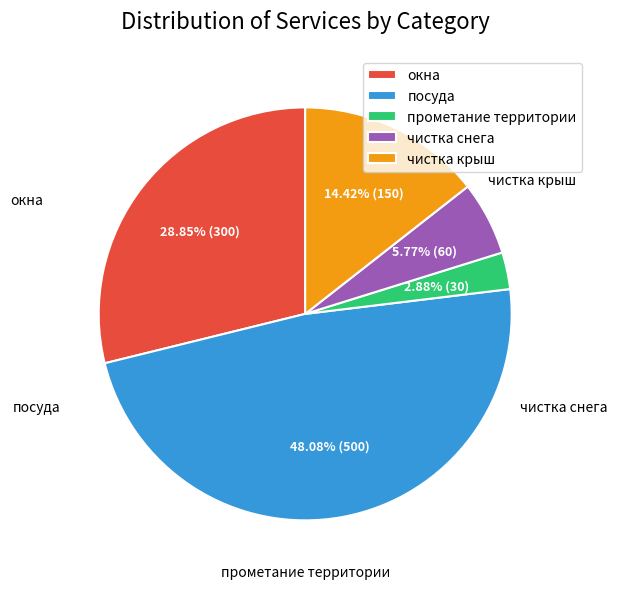

Approximately how many times larger is the value at чистка снега compared to чистка крыш?

0.4